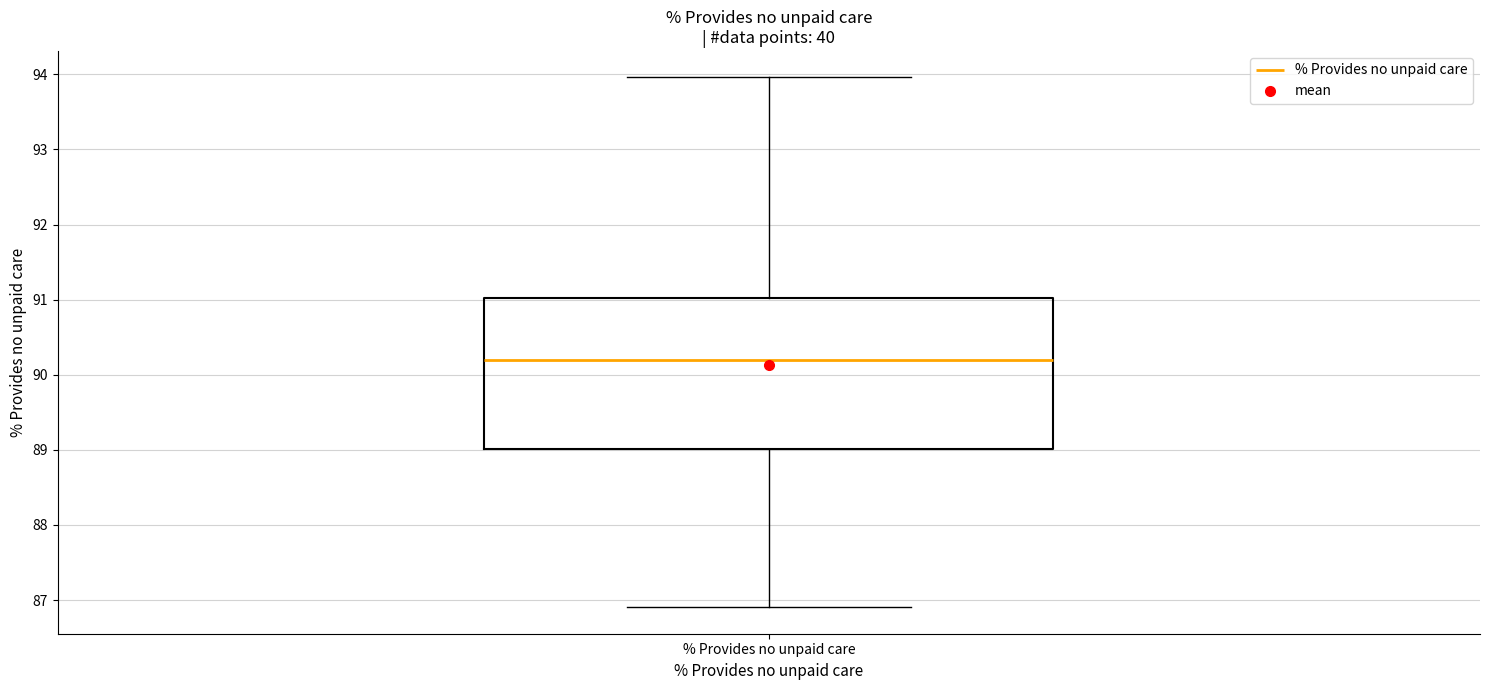

Read this box plot against the y-axis: the position of the median line, the range covered by the box, and the ends of both whiskers. The values are not printed on the chart, so give them approximately, as read against the axis.

median 90.2, box 89.0 to 91.0, whiskers 86.9 to 94.0